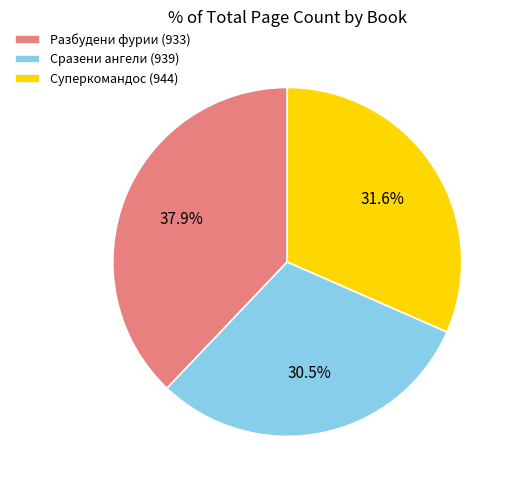

Count the number of slices in the pie.

3